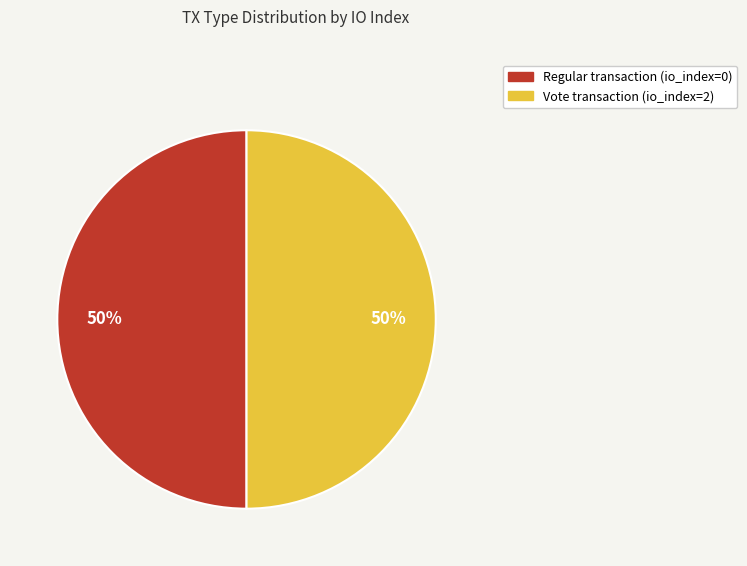

What percentage is the Vote slice, to the nearest percent?

50%